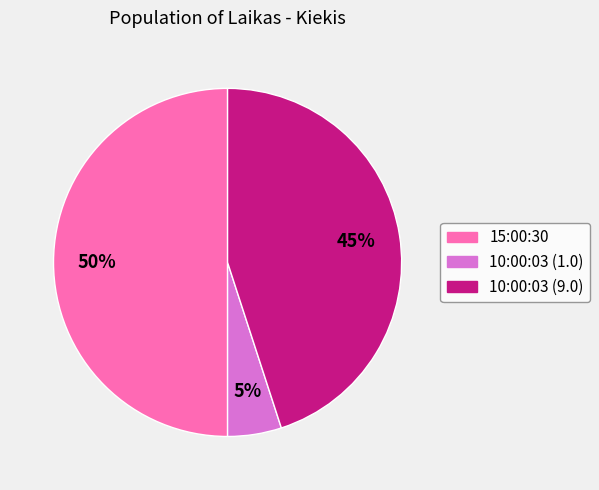

Which slice is the largest?

15:00:30